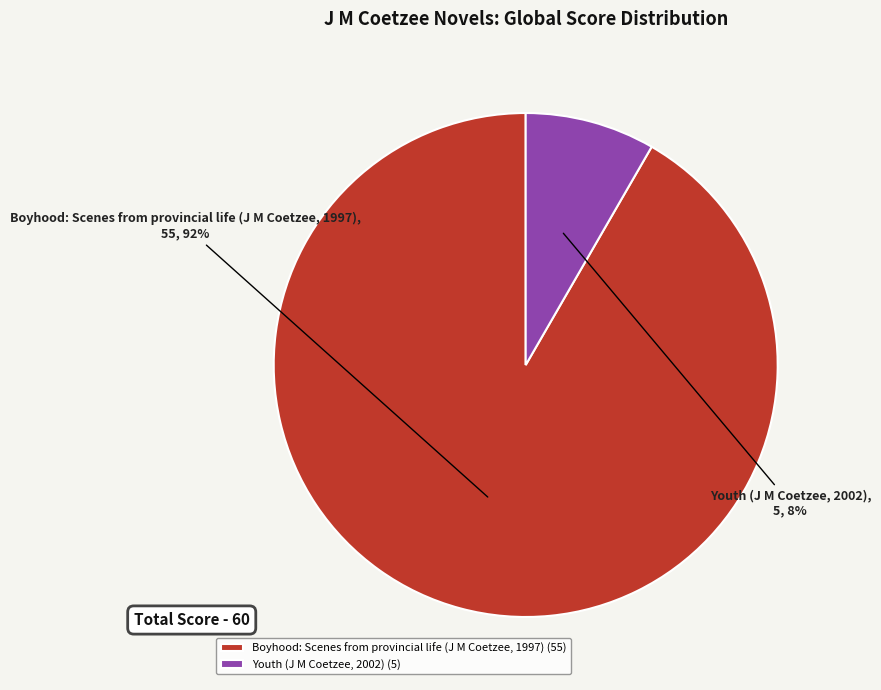

Which slice is the smallest?

Youth (J M Coetzee, 2002)